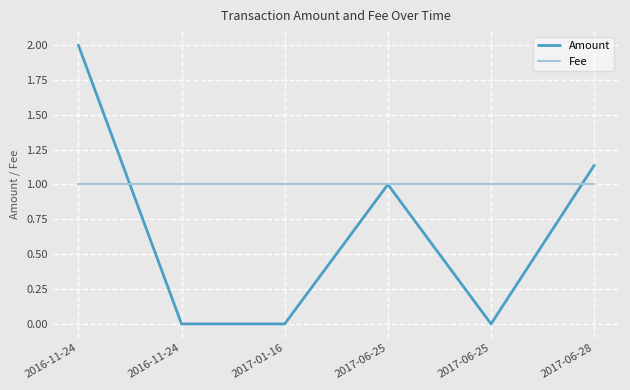

Does the chart have visible grid lines?

Yes